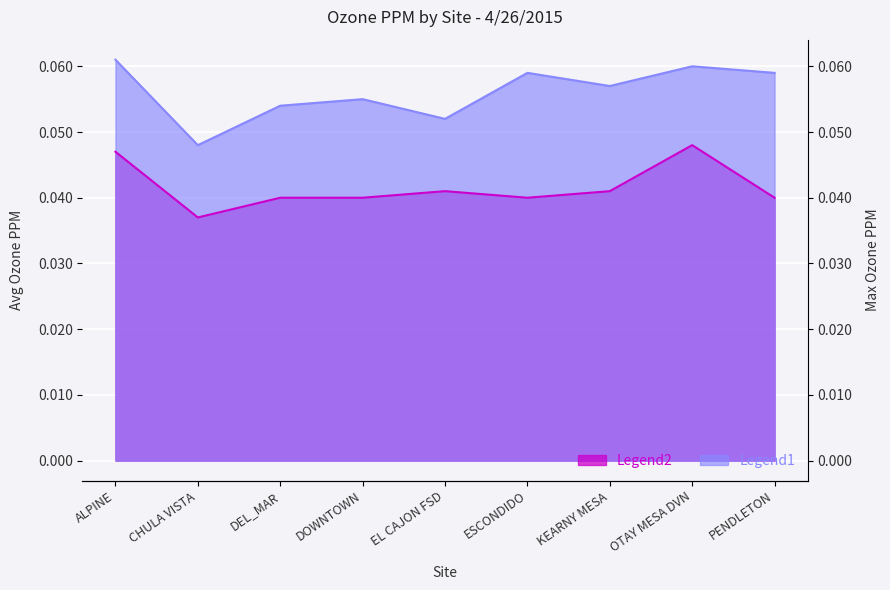

Reading left to right, list all the values displayed in this chart.

Avg (col_26): 0.0	0.0	0.0	0.0	0.0	0.0	0.0	0.0	0.0
Max (col_27): 0.1	0.0	0.1	0.1	0.1	0.1	0.1	0.1	0.1